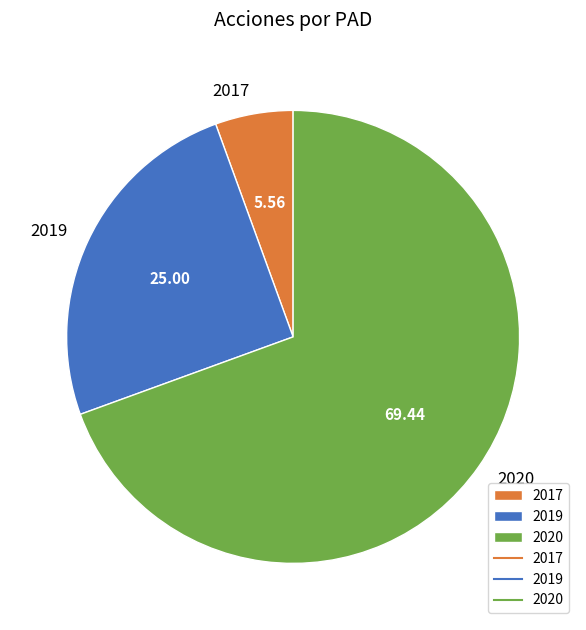

Is the sum of 2019 and 2020 greater than half?

Yes